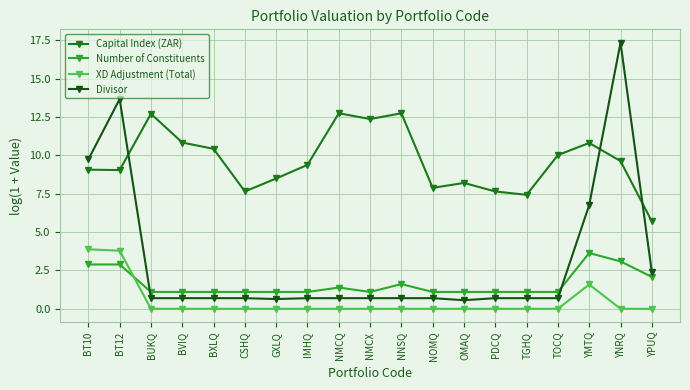

What is the label of the 12th point from the left?

NOMQ